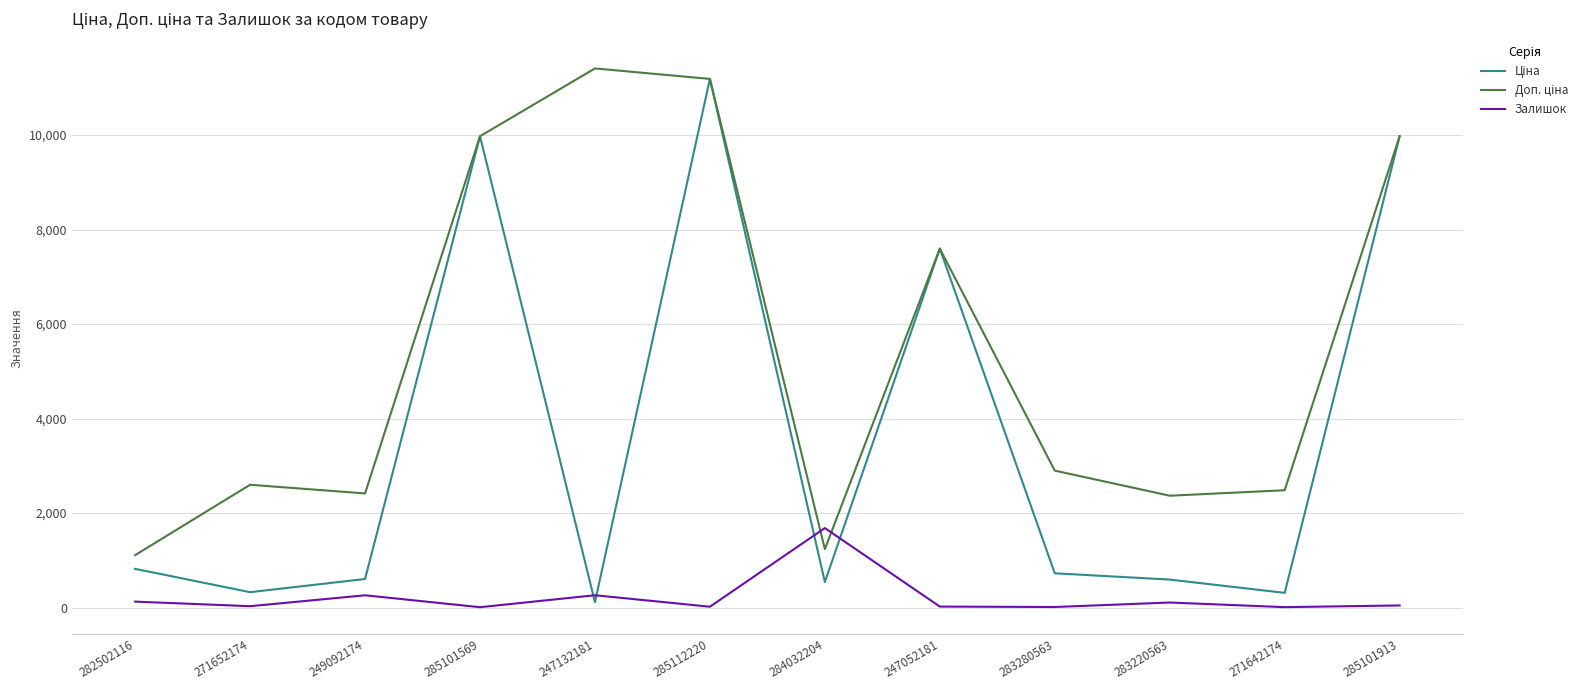

At which category is the sum across all series the highest?

285112220